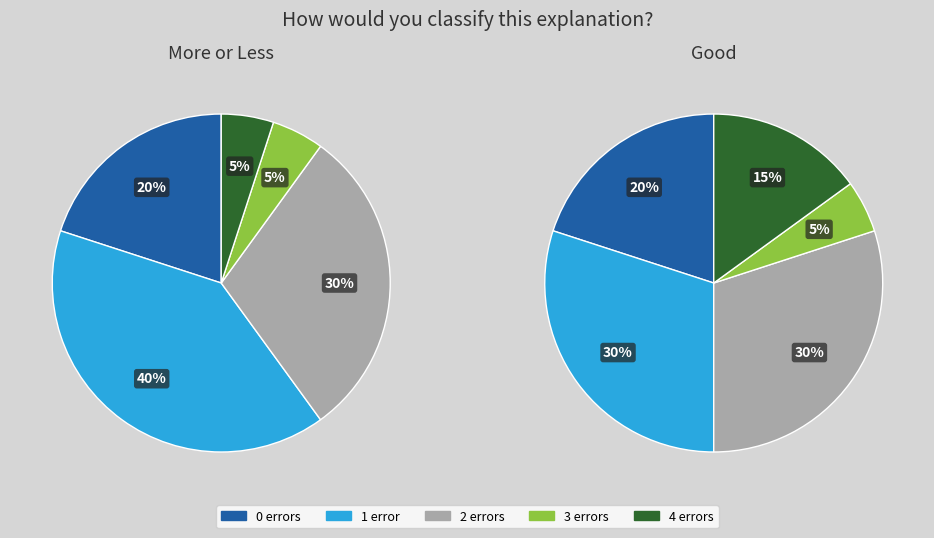

Is 4 the majority of the pie?

No